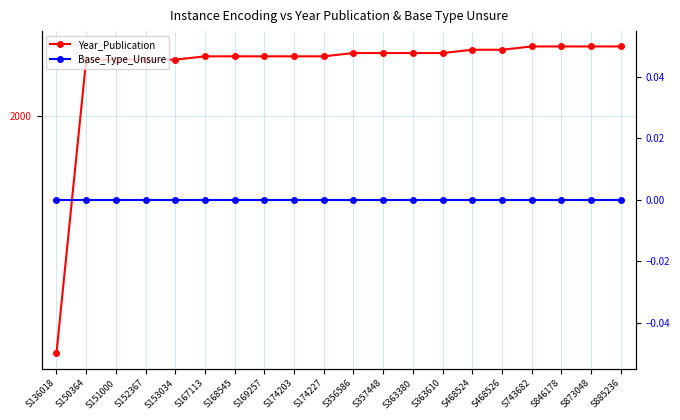

What is the spread (max minus min) of values at S846178?

2021